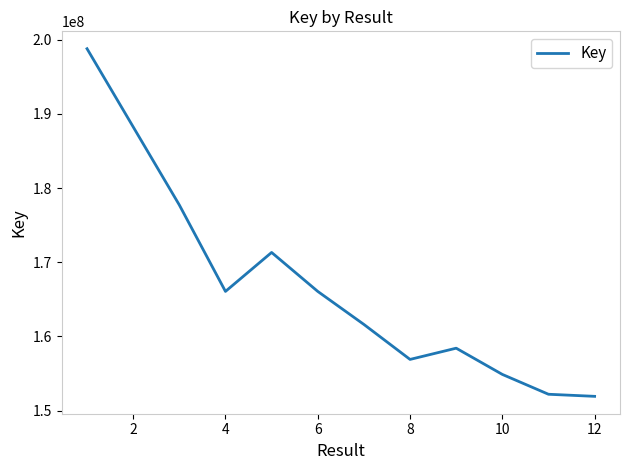

What is the greatest value displayed?

198765344